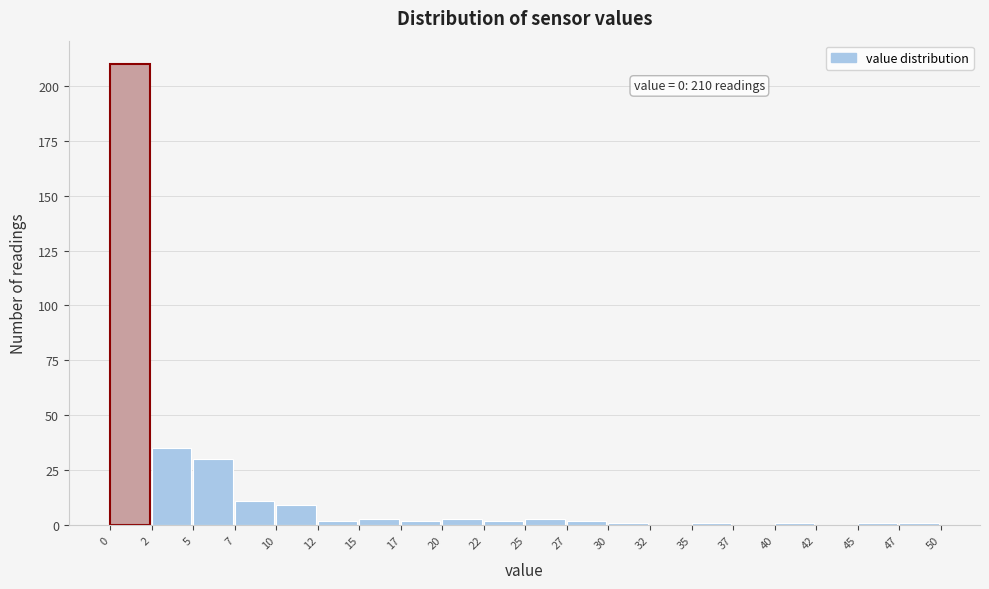

Which range on the x-axis has the tallest bar?

0 to 2